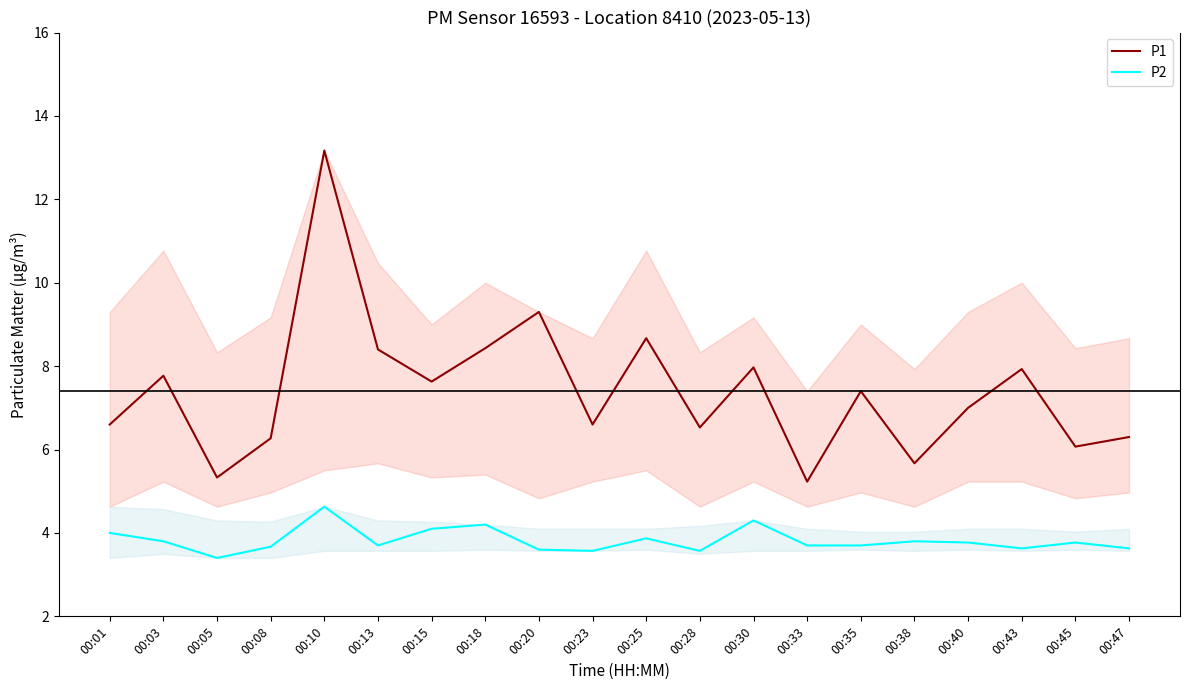

What is the difference between the P1 values at 00:13 and 00:47?

2.1